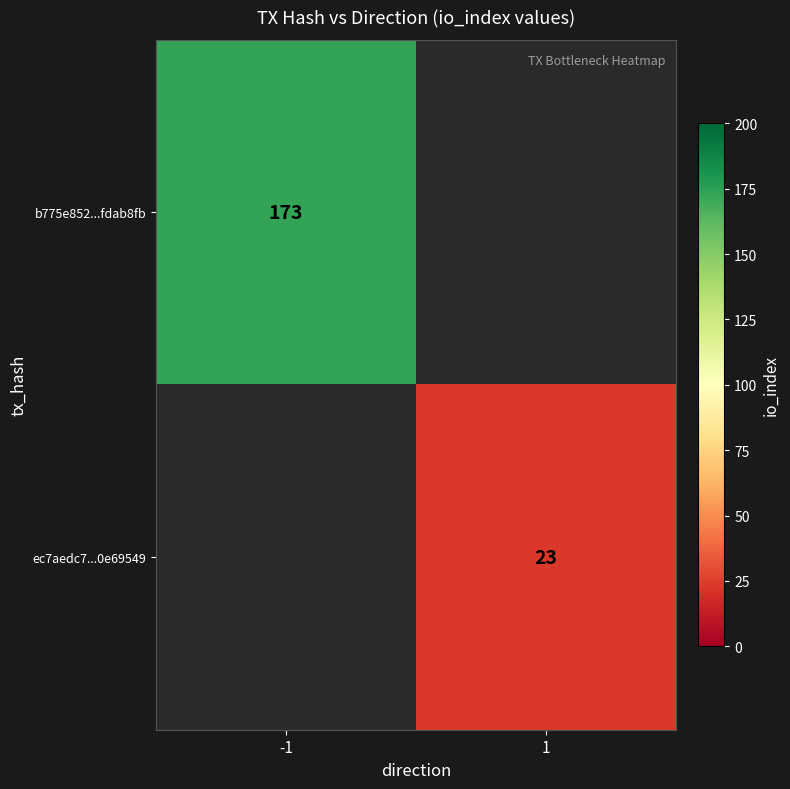

The value of b775e852...fdab8fb at -1 is 75. True or false?

False